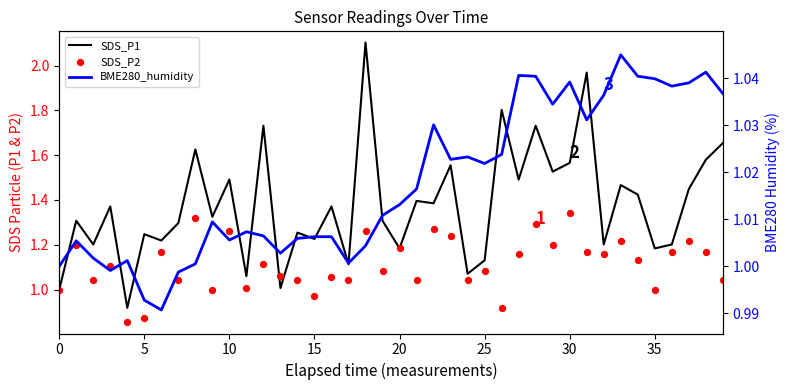

Which series has the widest spread of Y values?

SDS_P1